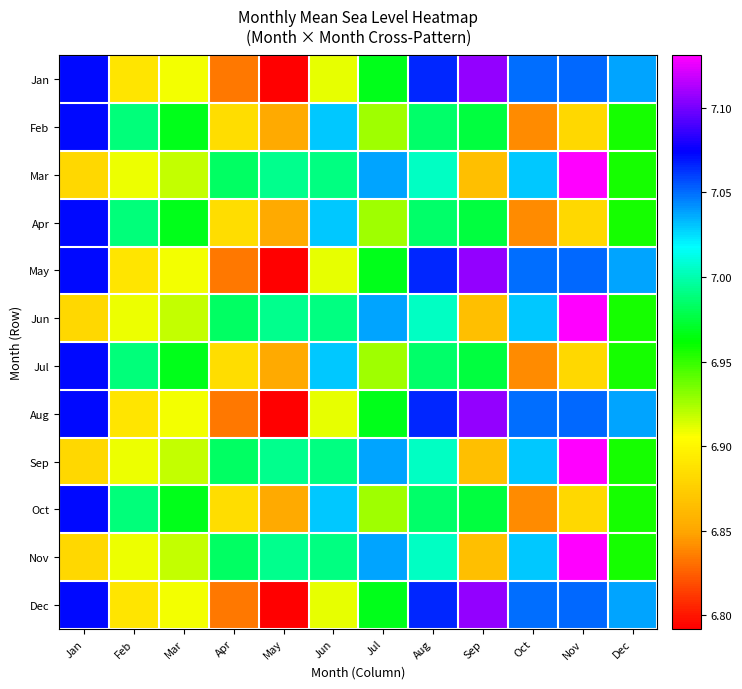

What is the difference between the highest and lowest values at Apr?

0.2